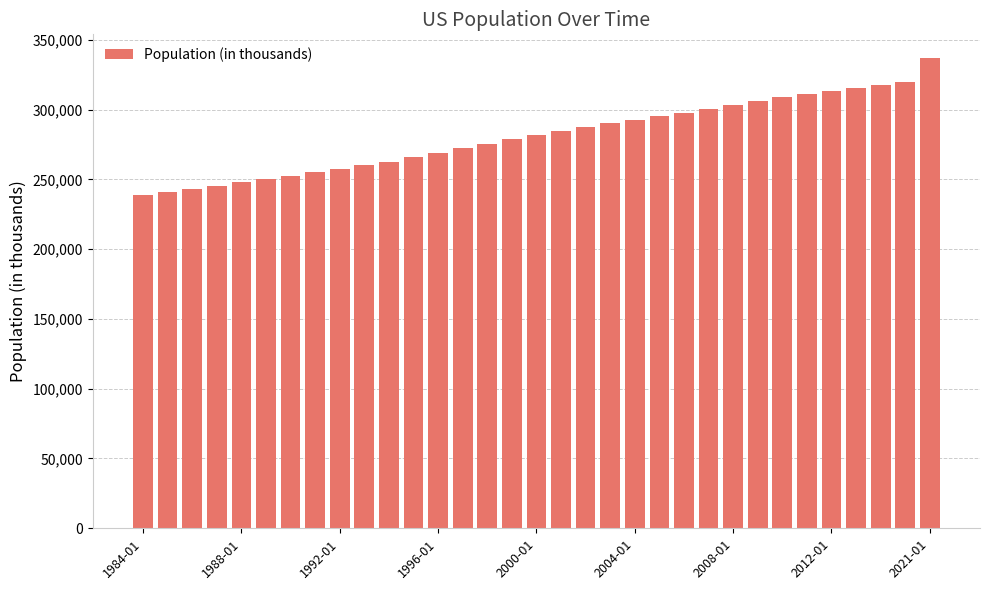

What is the value of the 32nd bar from the left?

319929